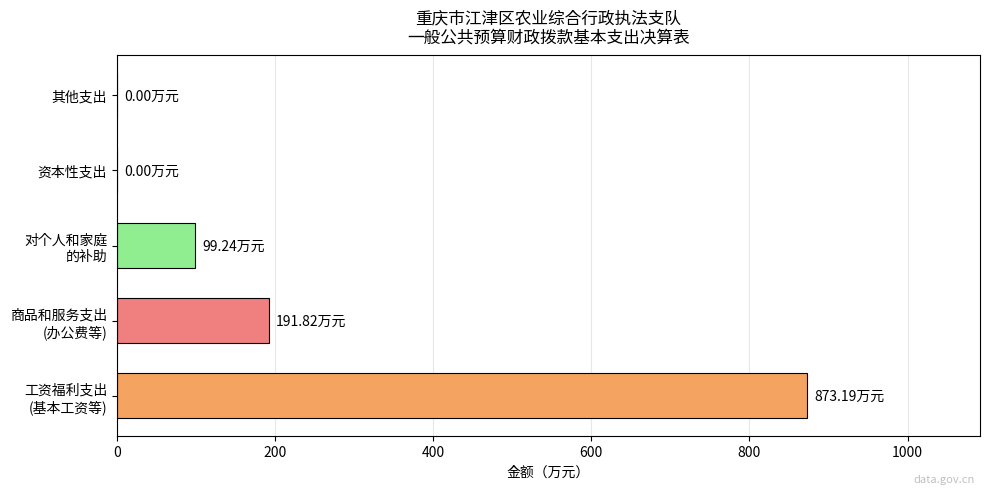

Does the chart contain stacked bars?

No